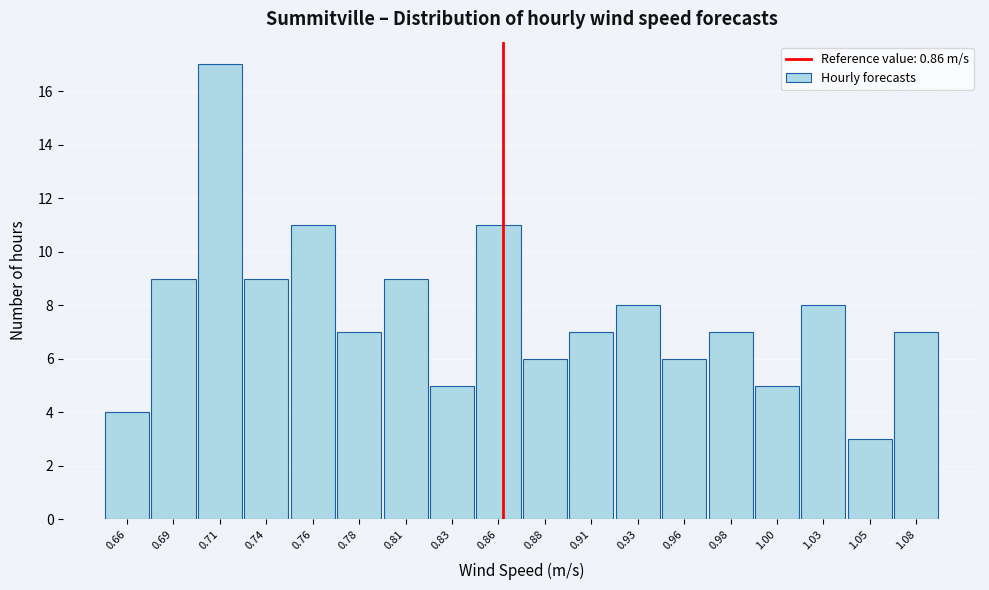

Reading left to right, list every bar in this chart as the range it spans on the x-axis followed by its height. Neither the bar edges nor the heights are printed on the chart, so give them approximately, as read against the axes.

0.650 to 0.675: 4
0.675 to 0.700: 9
0.700 to 0.725: 17
0.725 to 0.750: 9
0.750 to 0.770: 11
0.770 to 0.795: 7
0.795 to 0.820: 9
0.820 to 0.845: 5
0.845 to 0.870: 11
0.870 to 0.895: 6
0.895 to 0.920: 7
0.920 to 0.945: 8
0.945 to 0.970: 6
0.970 to 0.990: 7
0.990 to 1.015: 5
1.015 to 1.040: 8
1.040 to 1.065: 3
1.065 to 1.090: 7